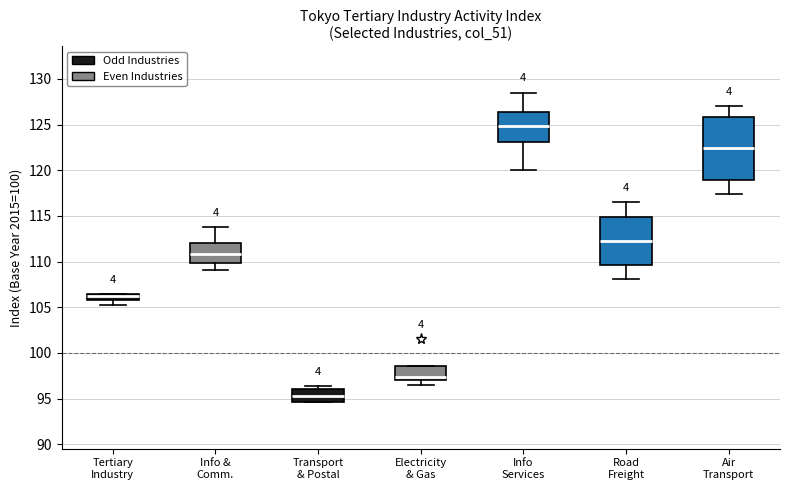

Where is the lower edge of the box for Tertiary Industry on the y-axis? The values are not printed on the chart, so give them approximately, as read against the axis.

106.0